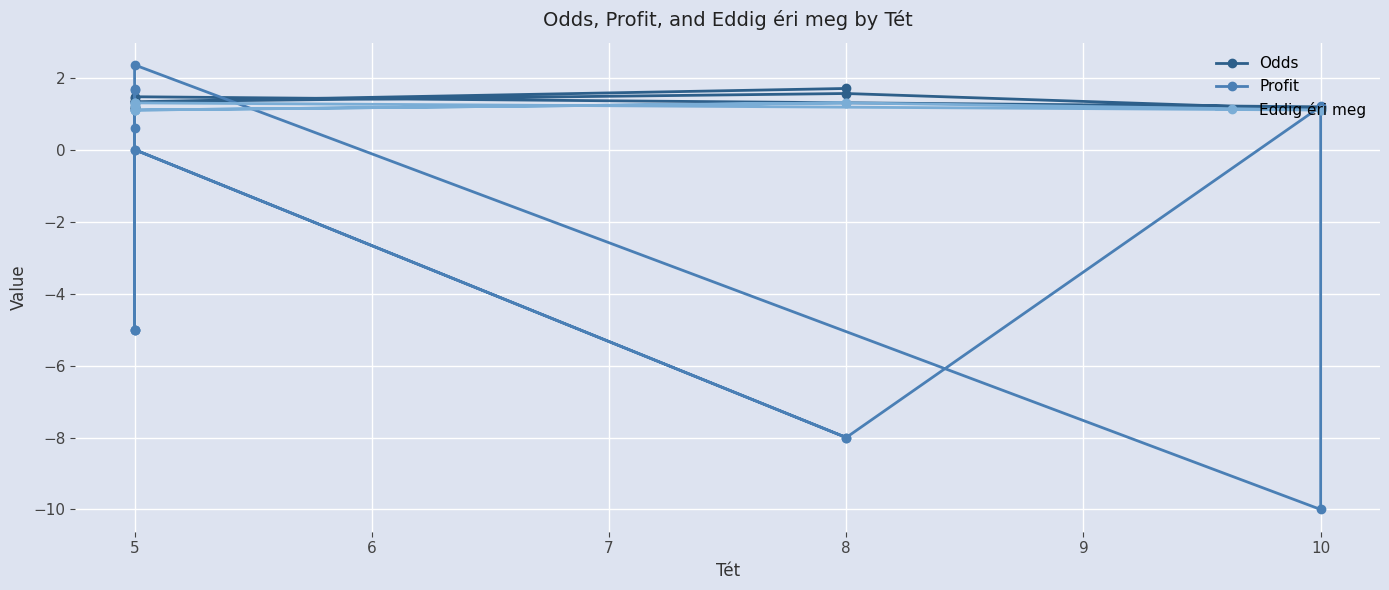

What is the value of the Profit point at the 13th from the left?

-5.0